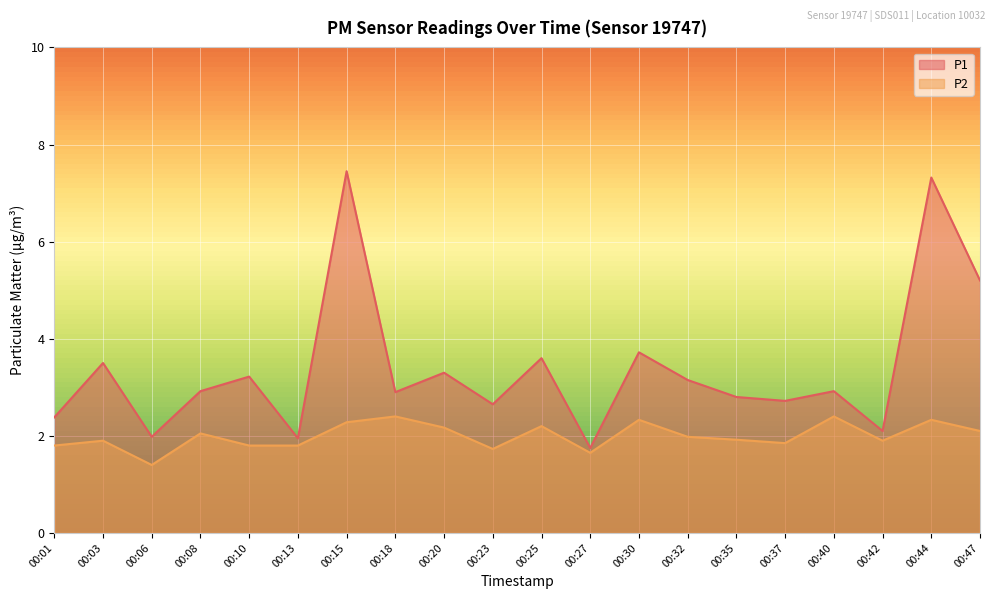

Read the P2 value at 00:27.

1.6